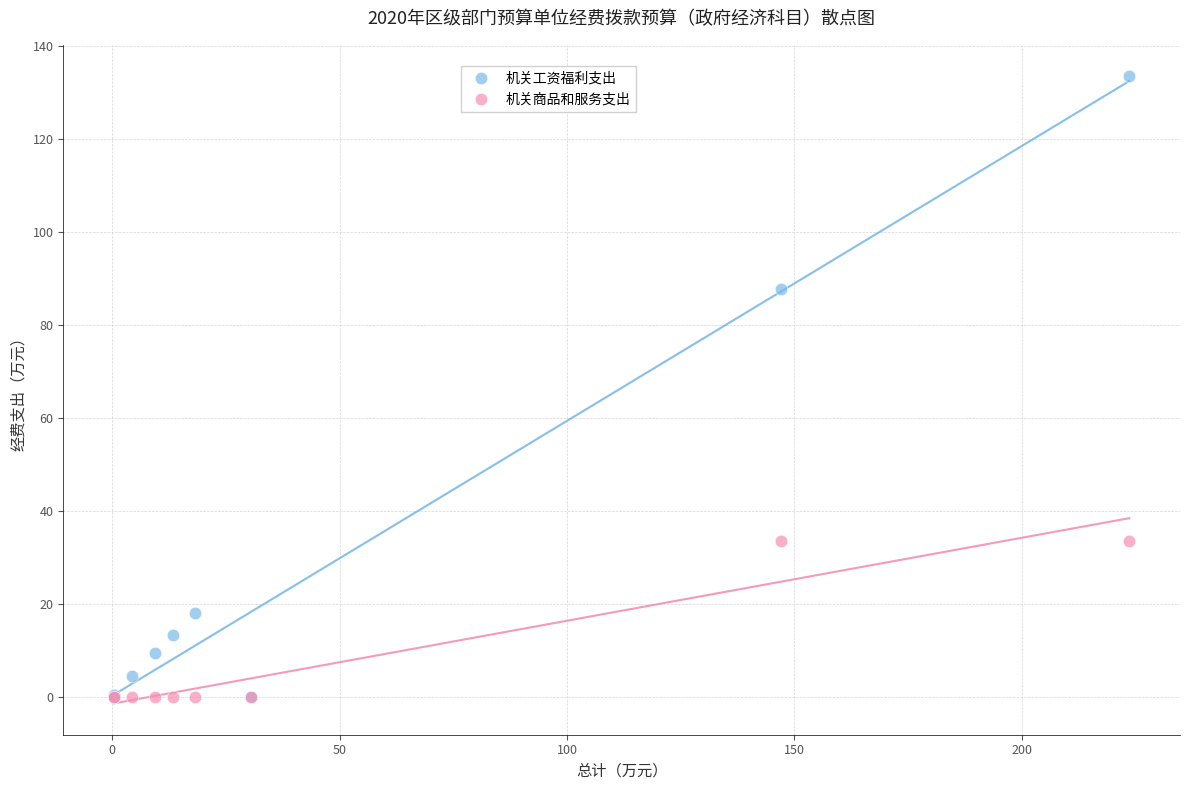

What are all the series names shown in the legend?

机关工资福利支出, 机关商品和服务支出